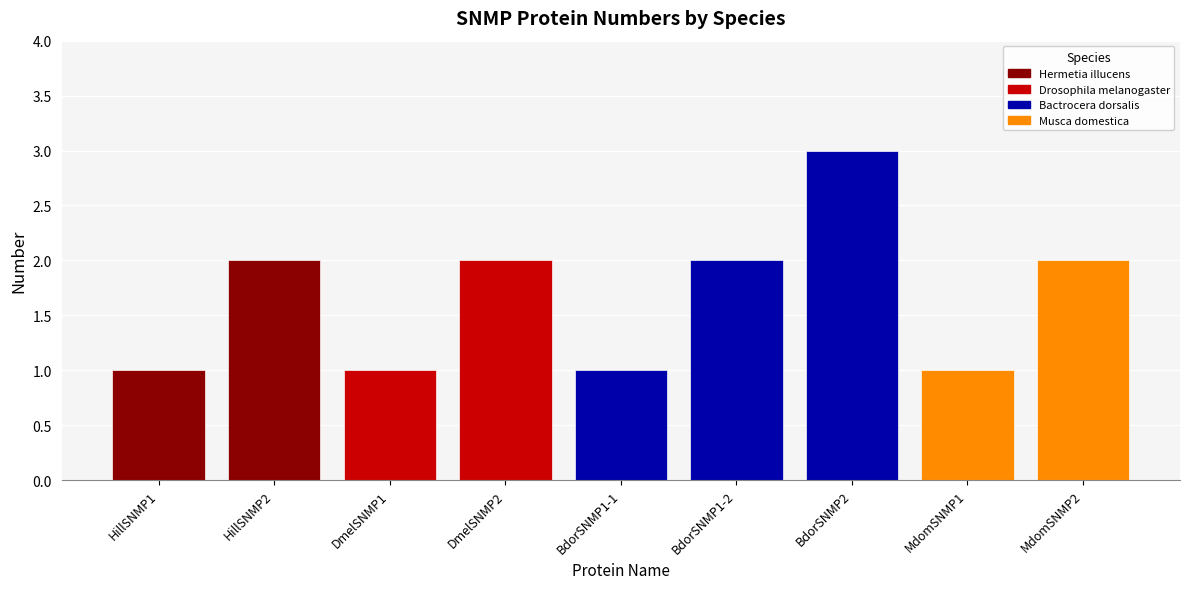

Rank the categories by value from lowest to highest.

HillSNMP1, DmelSNMP1, BdorSNMP1-1, MdomSNMP1, HillSNMP2, DmelSNMP2, BdorSNMP1-2, MdomSNMP2, BdorSNMP2